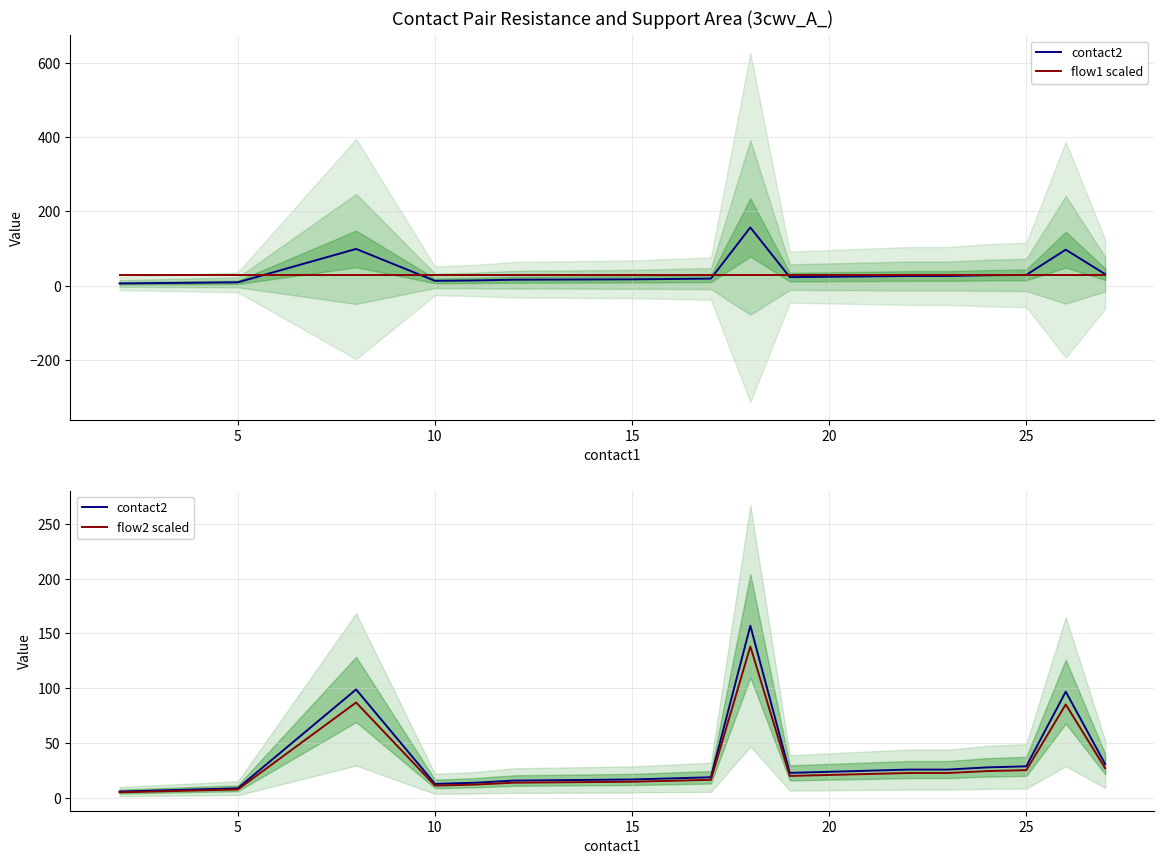

Is it true that flow2 scaled equals 14.2 at 5?

False